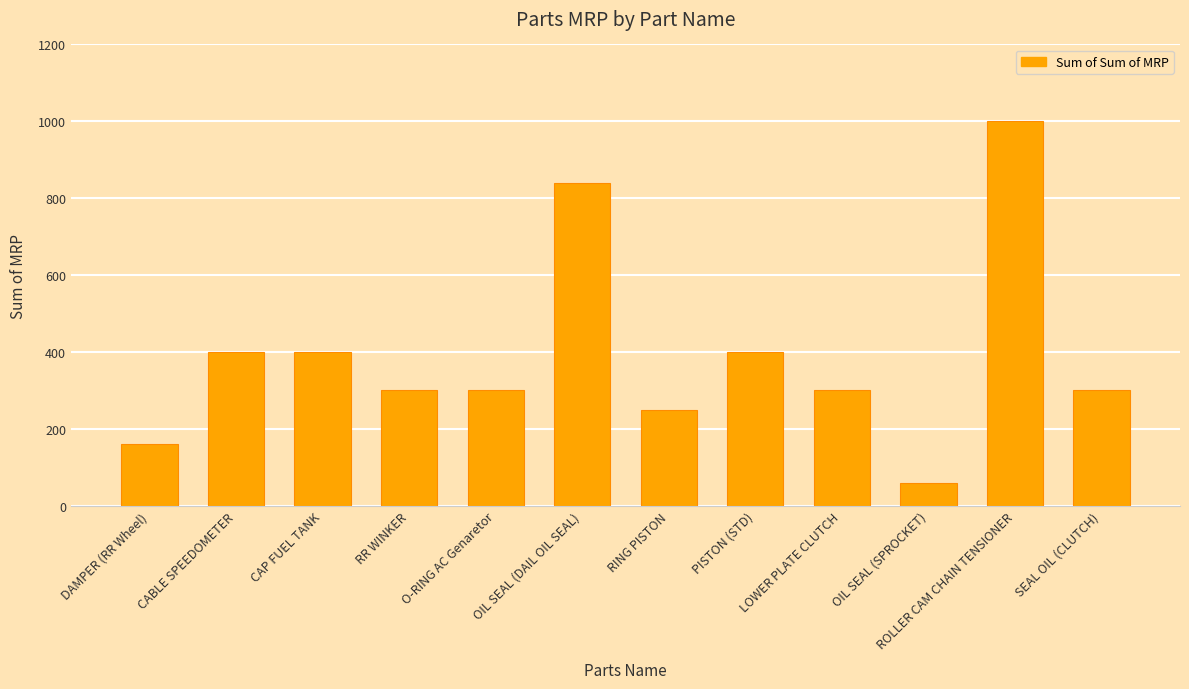

What is the difference between the values at PISTON (STD) and LOWER PLATE CLUTCH?

100